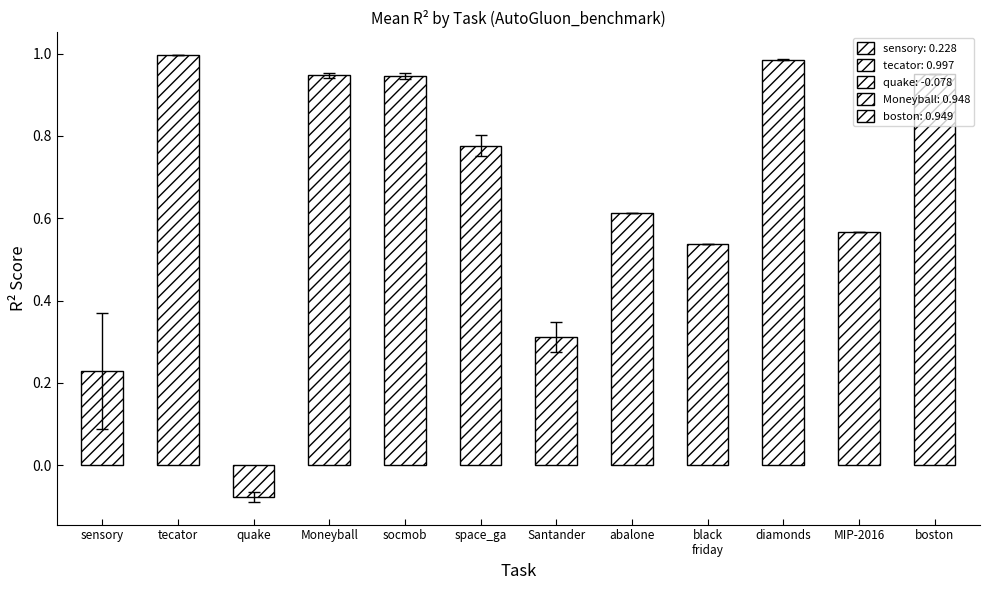

Where is the data nearest to the value 0?

quake